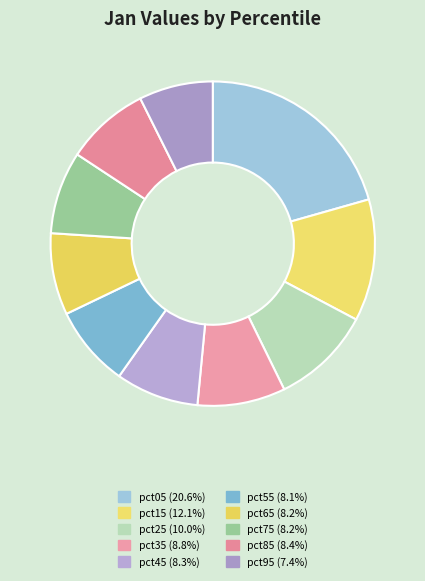

What percentage is the pct25 slice, to the nearest percent?

10%